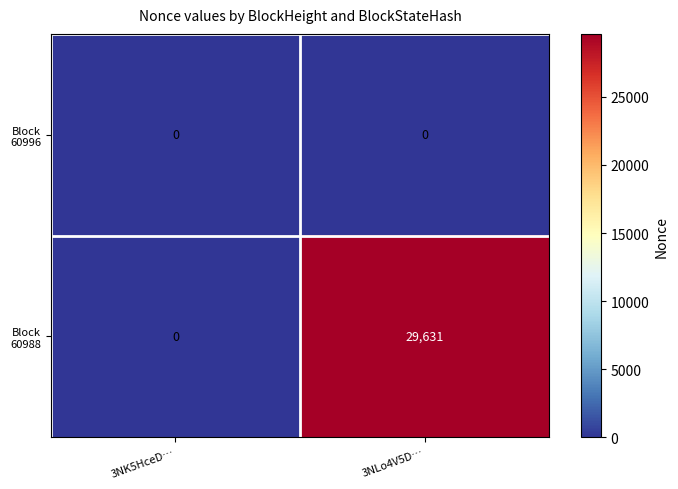

At which category is the sum across all series the highest?

3NLo4V5D…